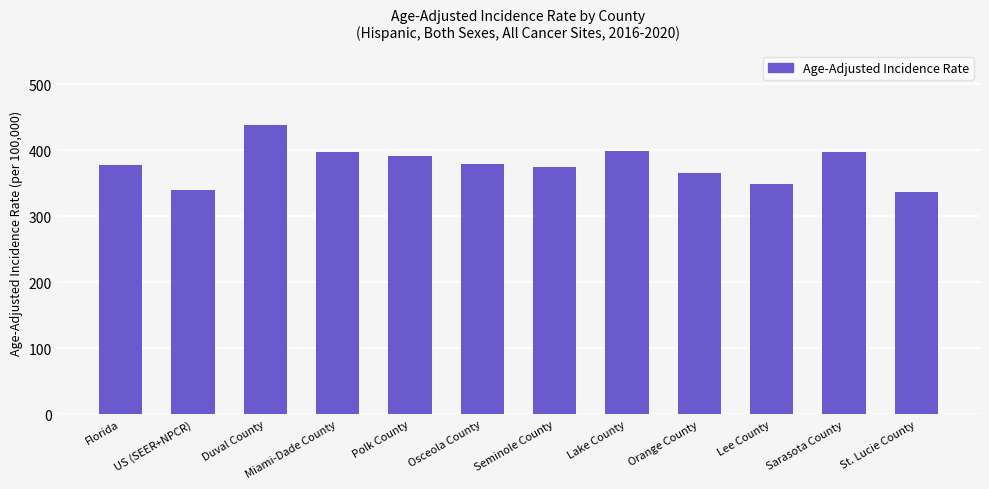

What is the label of the 11th bar from the left?

Sarasota County